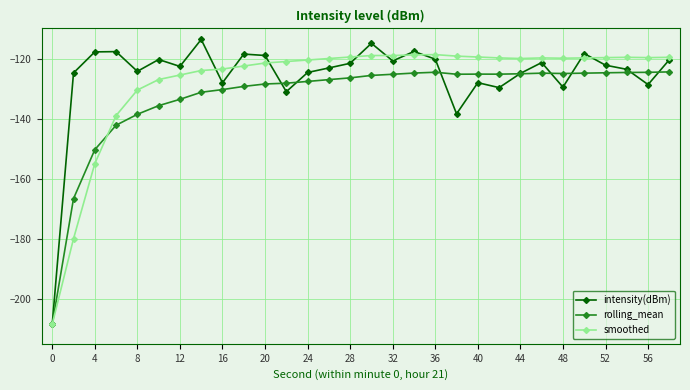

What is the greatest value displayed?

-113.7